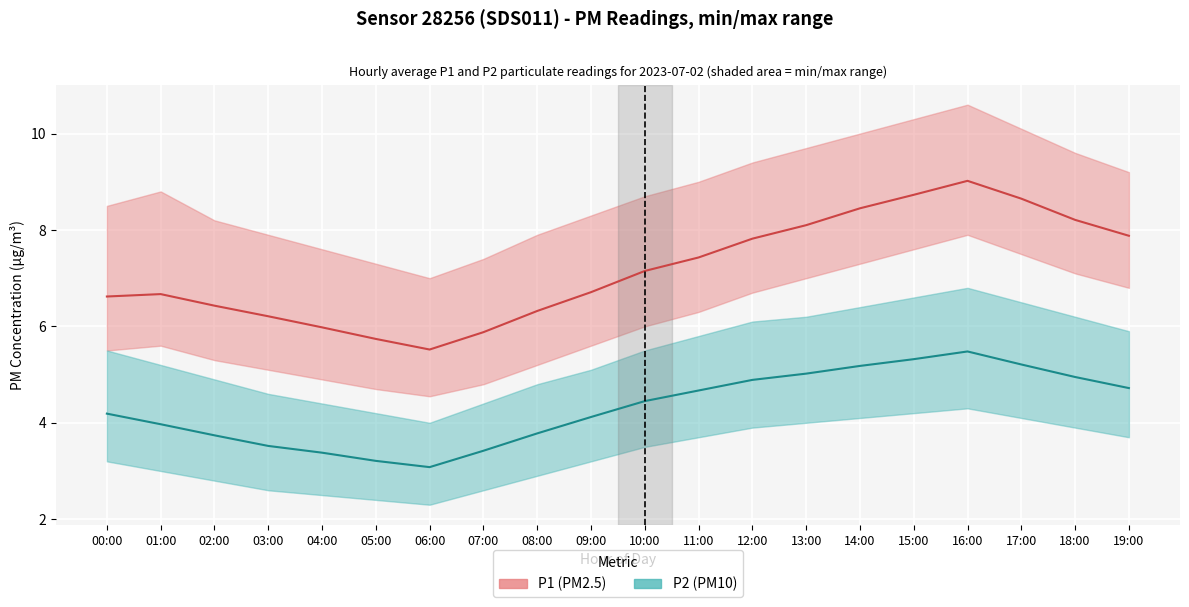

What is the minimum value for P1 (PM2.5)?

5.5